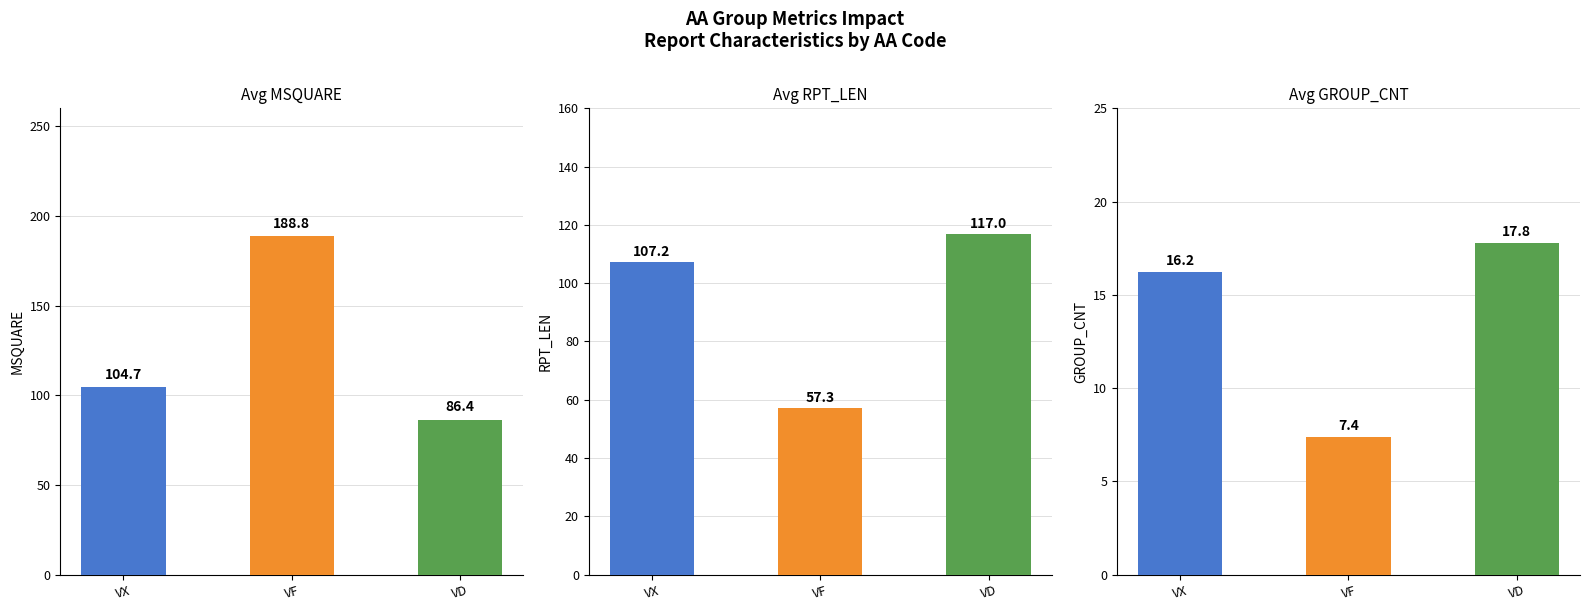

What value does the VD series have at VF, to the nearest 5?

115